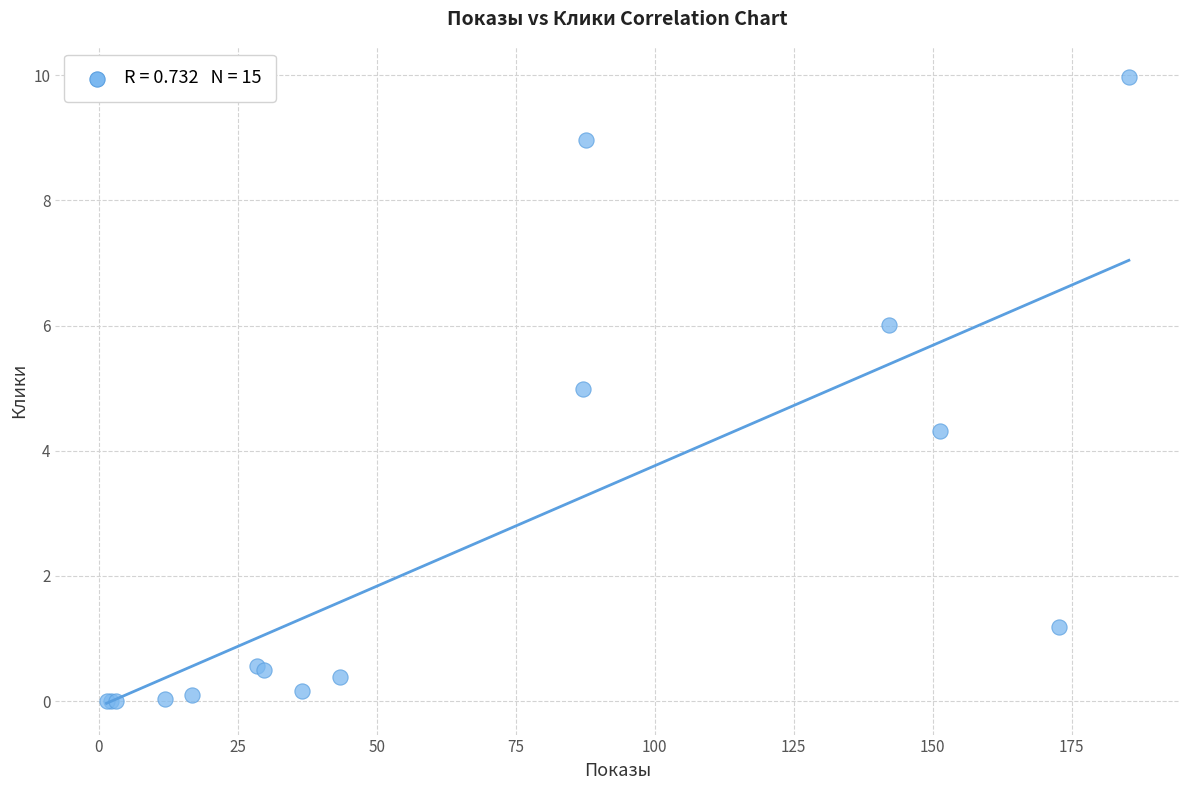

What Y value in the scatter plot is closest to 4?

4.3